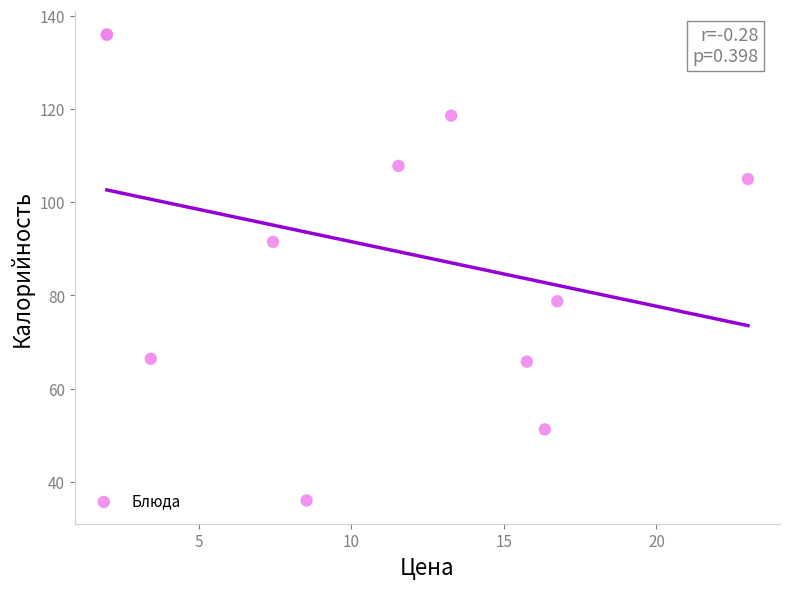

What Y value in the scatter plot is closest to 86?

91.5